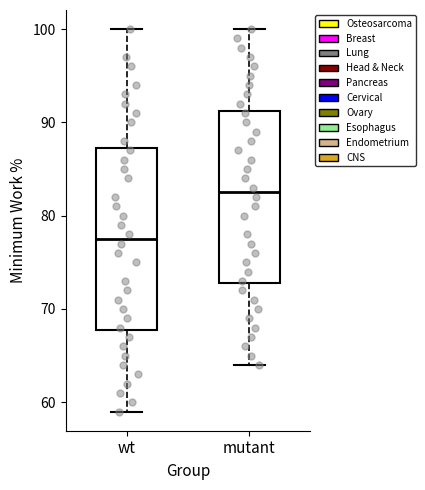

Reading left to right, read every box against the y-axis: the position of its median line, the range the box covers, and the ends of its whiskers. The values are not printed on the chart, so give them approximately, as read against the axis.

wt: median 78, box 68 to 87, whiskers 59 to 100
mutant: median 83, box 73 to 91, whiskers 64 to 100